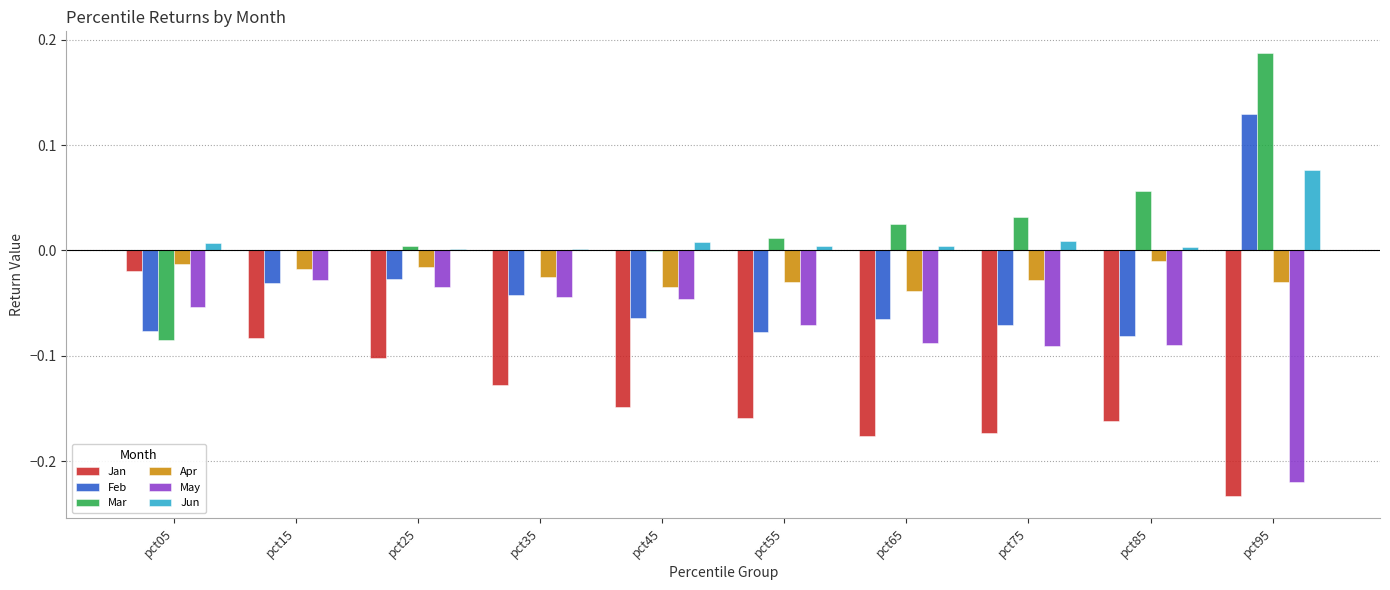

What is the sum of all Jan values?

-1.4